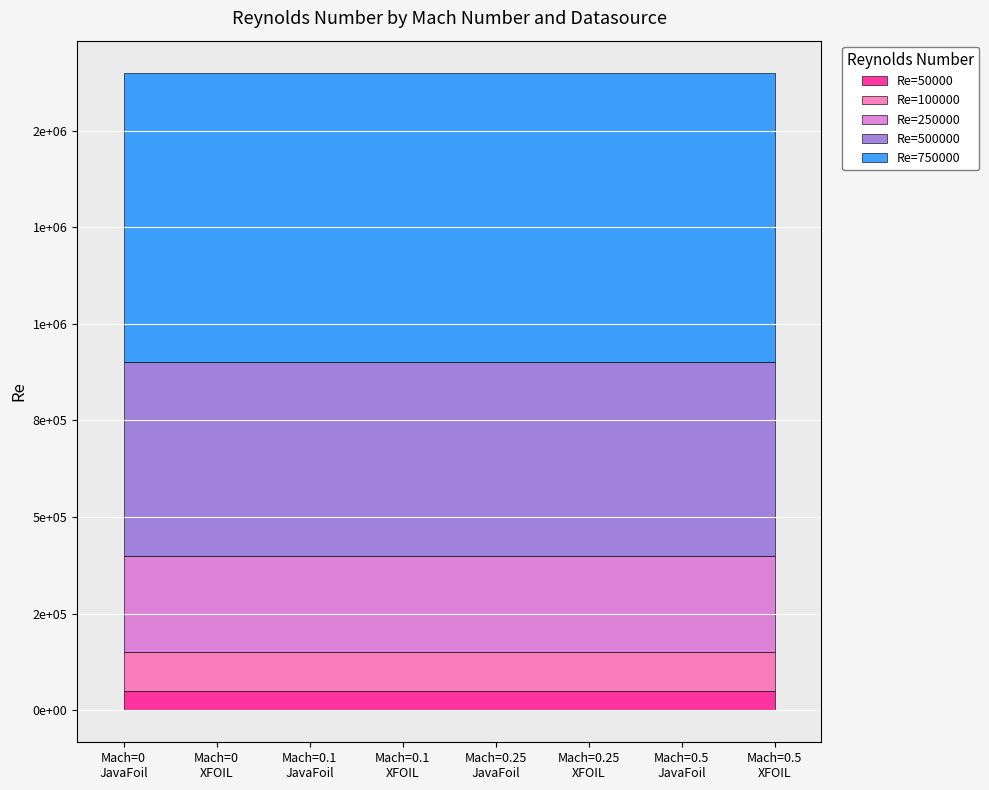

How many series are shown in this chart?

5